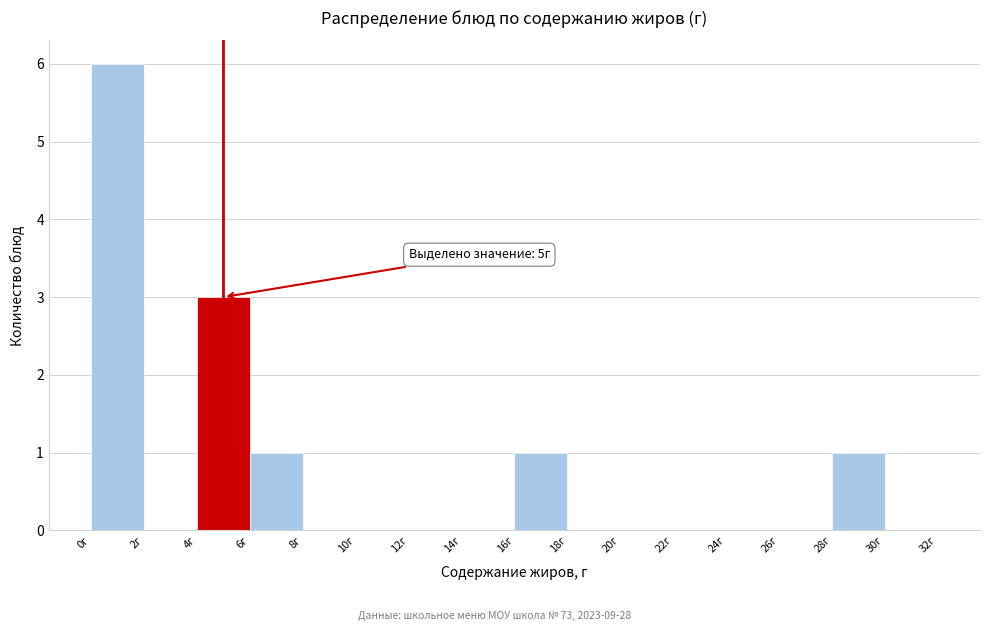

Which range on the x-axis has the tallest bar?

0 to 2